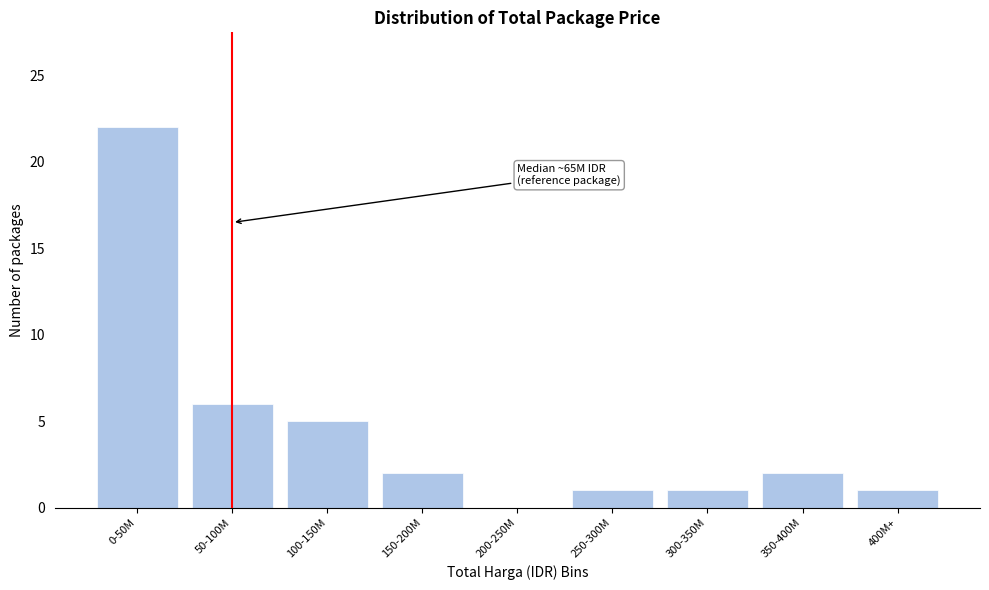

Reading left to right, transcribe all the data shown in this chart.

0-50M=22	50-100M=6	100-150M=5	150-200M=2	200-250M=0	250-300M=1	300-350M=1	350-400M=2	400M+=1